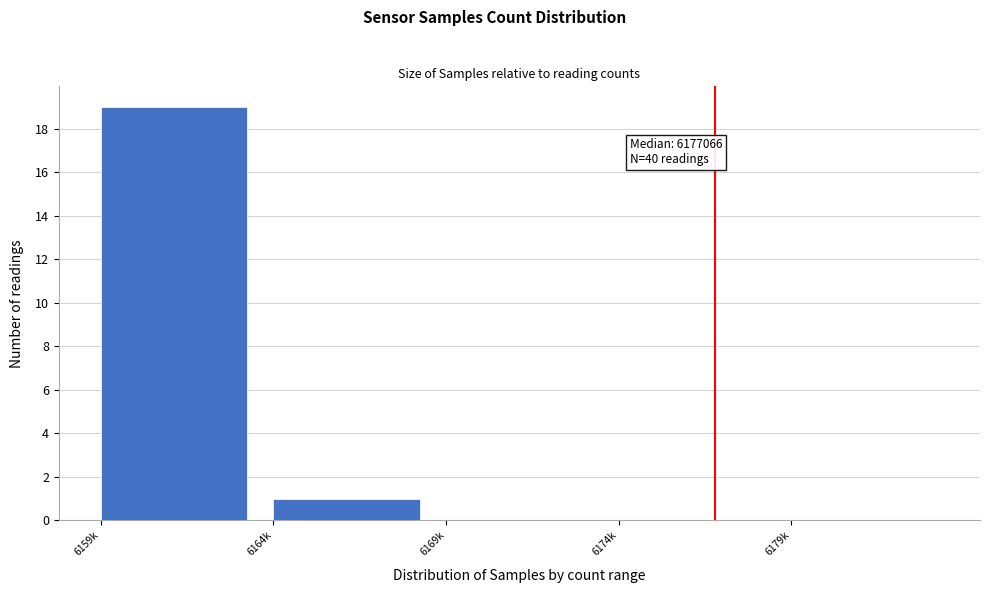

Reading left to right, transcribe all the data shown in this chart.

6159k=19	6164k=1	6169k=0	6174k=0	6179k=0